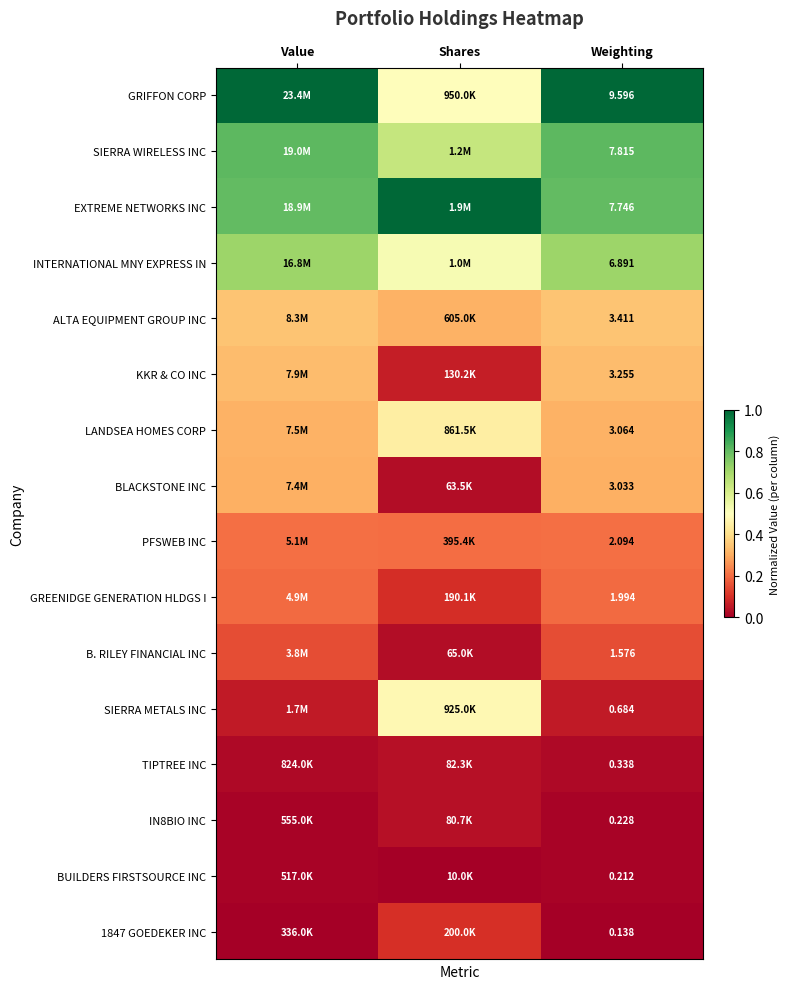

List the series in order of their peak value, highest first.

GRIFFON CORP, EXTREME NETWORKS INC, SIERRA WIRELESS INC, INTERNATIONAL MNY EXPRESS IN, SIERRA METALS INC, LANDSEA HOMES CORP, ALTA EQUIPMENT GROUP INC, KKR & CO INC, BLACKSTONE INC, PFSWEB INC, GREENIDGE GENERATION HLDGS I, B. RILEY FINANCIAL INC, 1847 GOEDEKER INC, TIPTREE INC, IN8BIO INC, BUILDERS FIRSTSOURCE INC